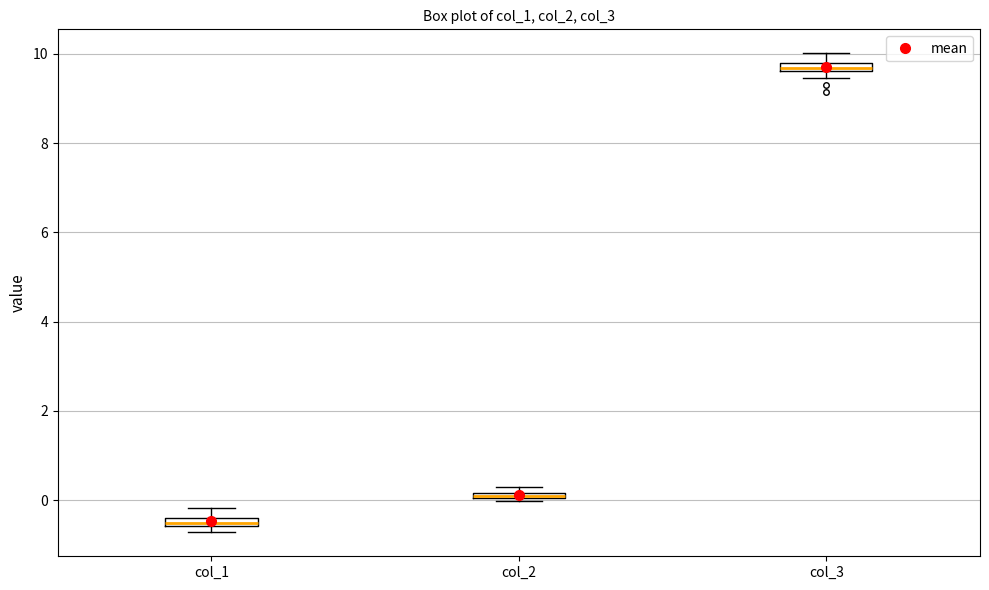

Which box's median line is the lowest?

col_1